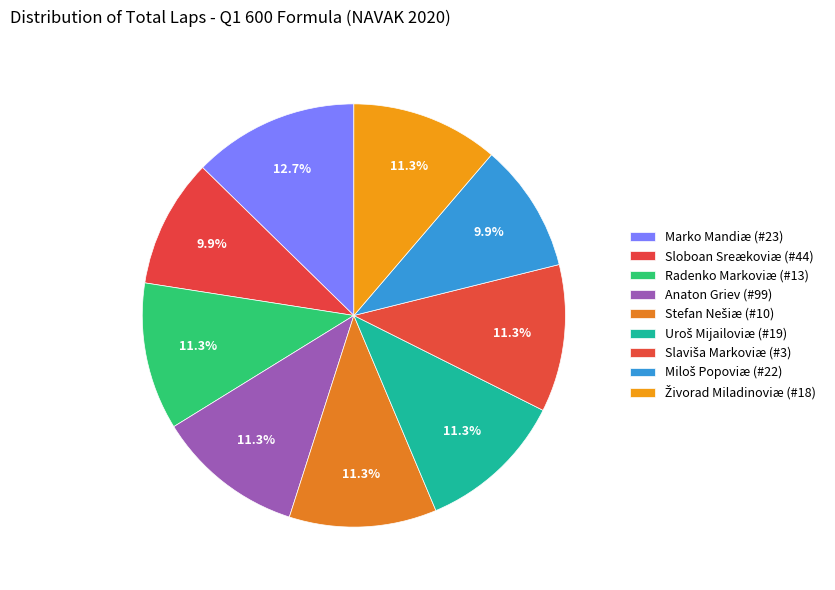

What percentage is NOT represented by Uroš Mijailoviæ (#19)?

88.7%